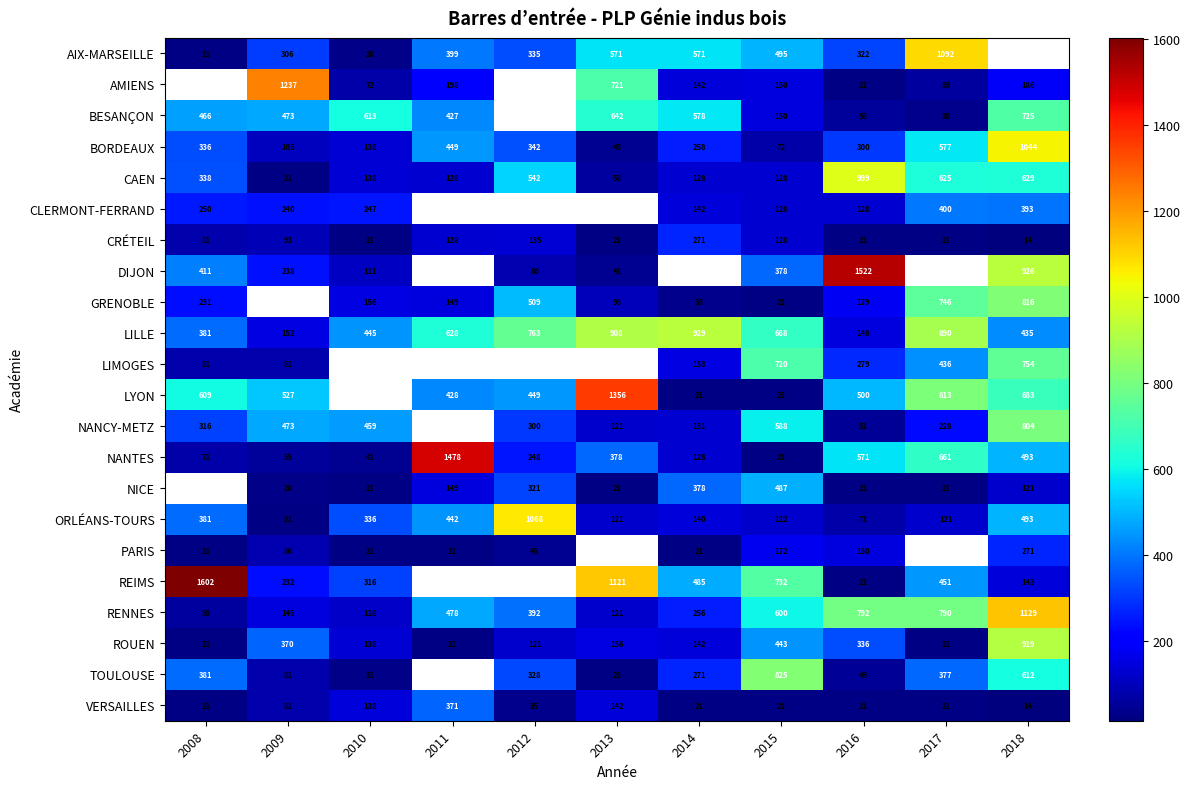

What is the difference between the highest and lowest values at 2009?

1216.0